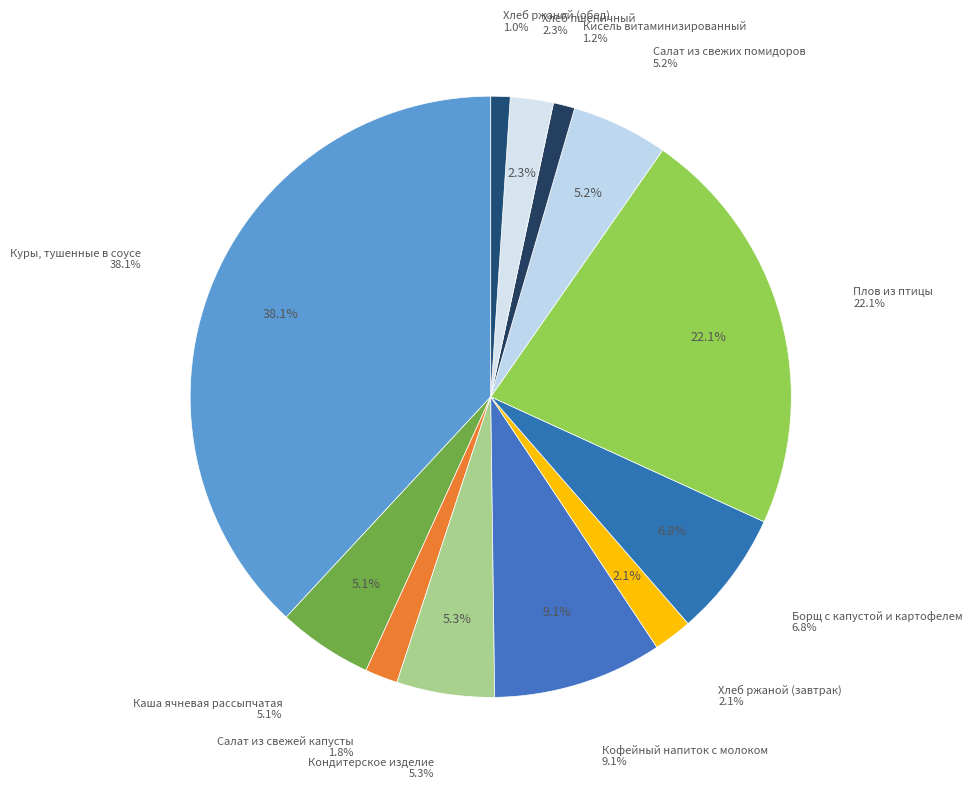

Rank the categories by value from lowest to highest.

Хлеб ржаной (обед), Кисель витаминизированный, Салат из свежей капусты, Хлеб ржаной (завтрак), Хлеб пшеничный, Каша ячневая рассыпчатая, Салат из свежих помидоров, Кондитерское изделие, Борщ с капустой и картофелем, Кофейный напиток с молоком, Плов из птицы, Куры, тушенные в соусе